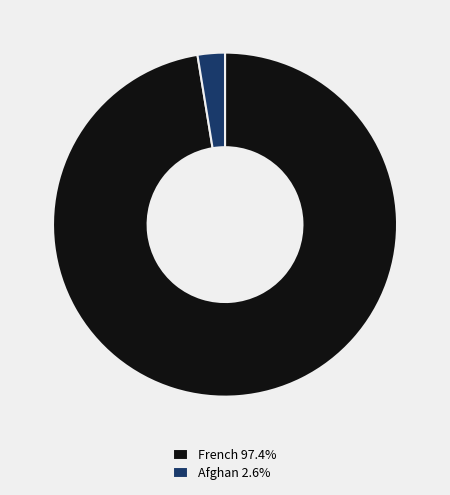

Approximately how many times larger is the value at French compared to Afghan?

38.0